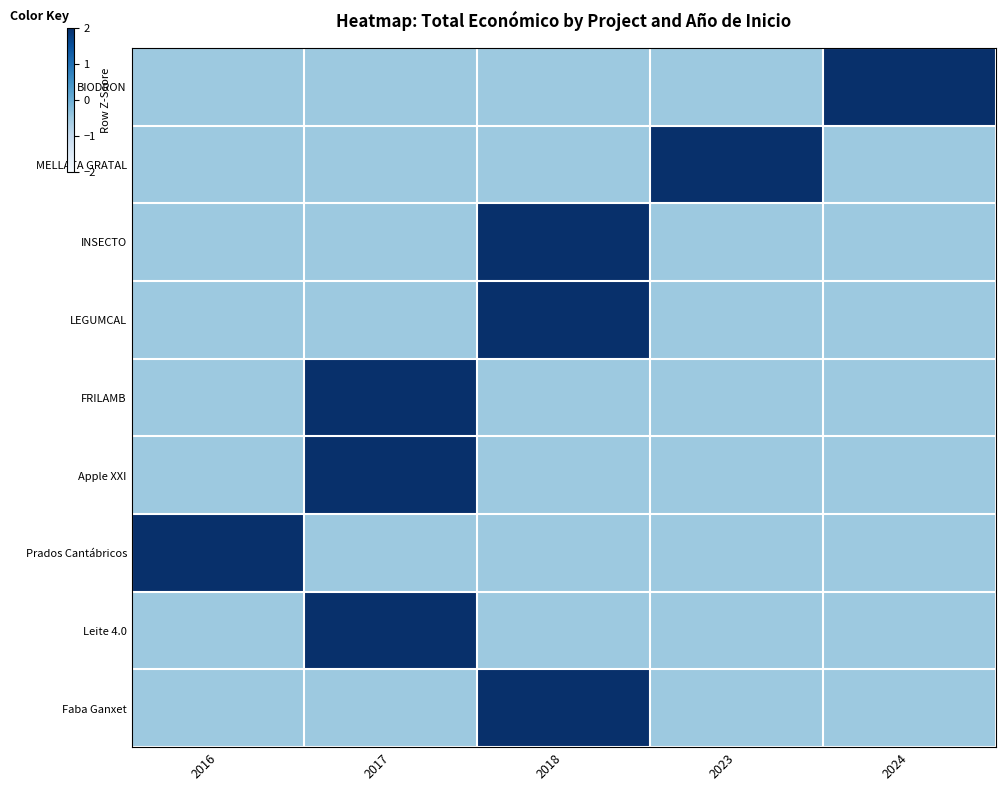

What is the minimum value shown in the chart?

-0.5